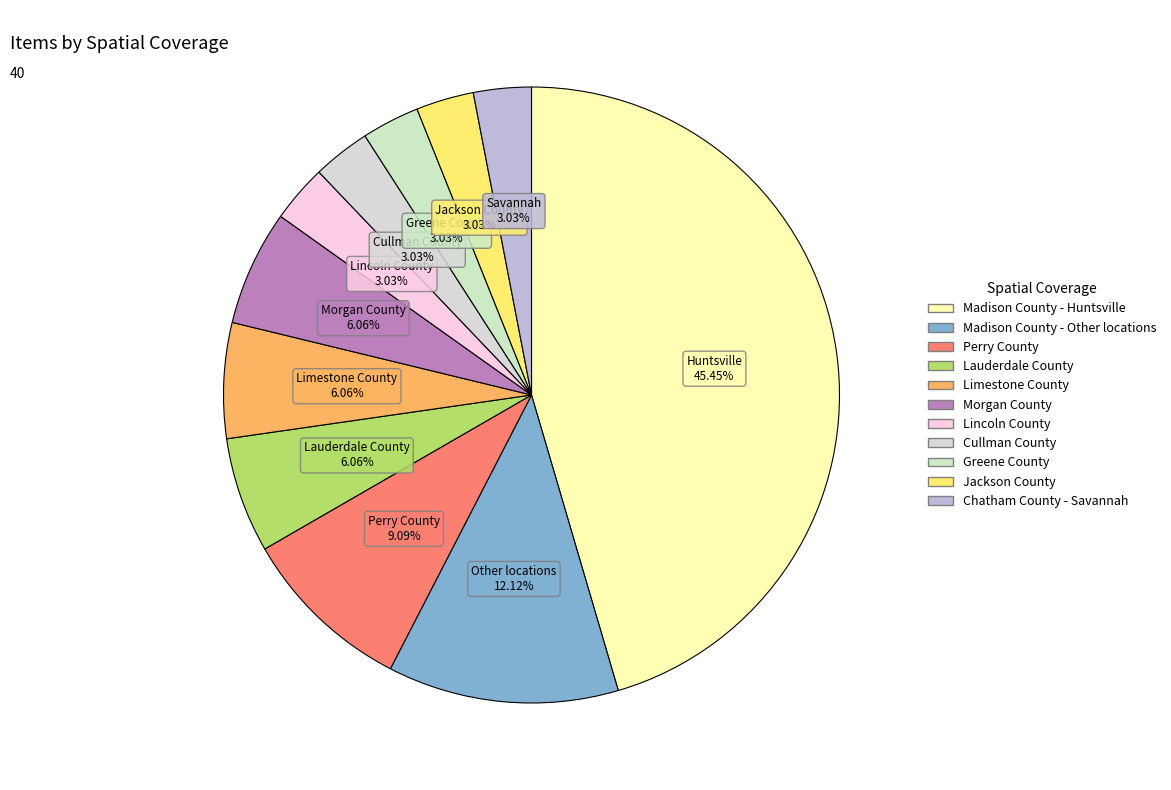

How many slices are in this pie chart?

11